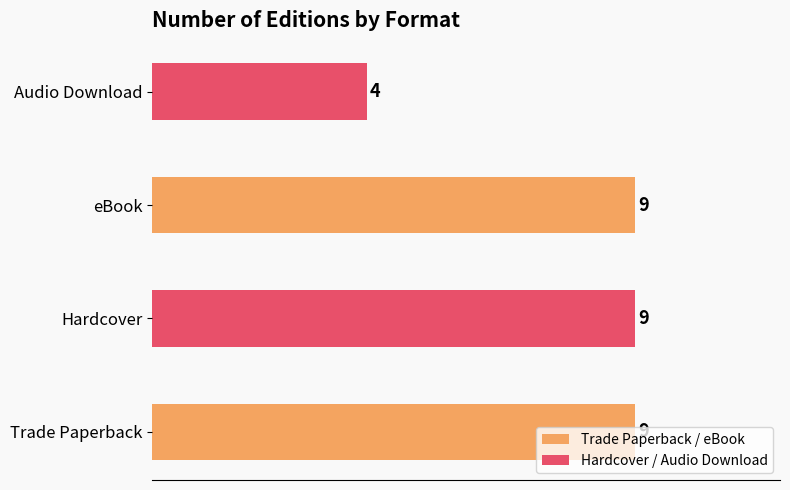

What is the sum of all values?

31